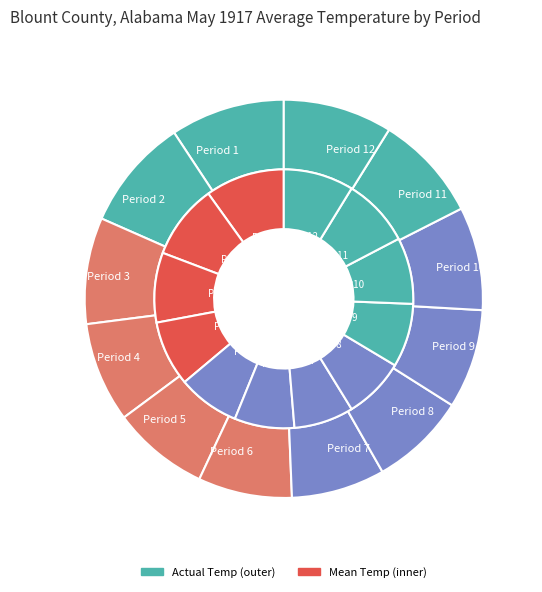

What percentage do Period 1 and Period 3 together represent?

17.9%